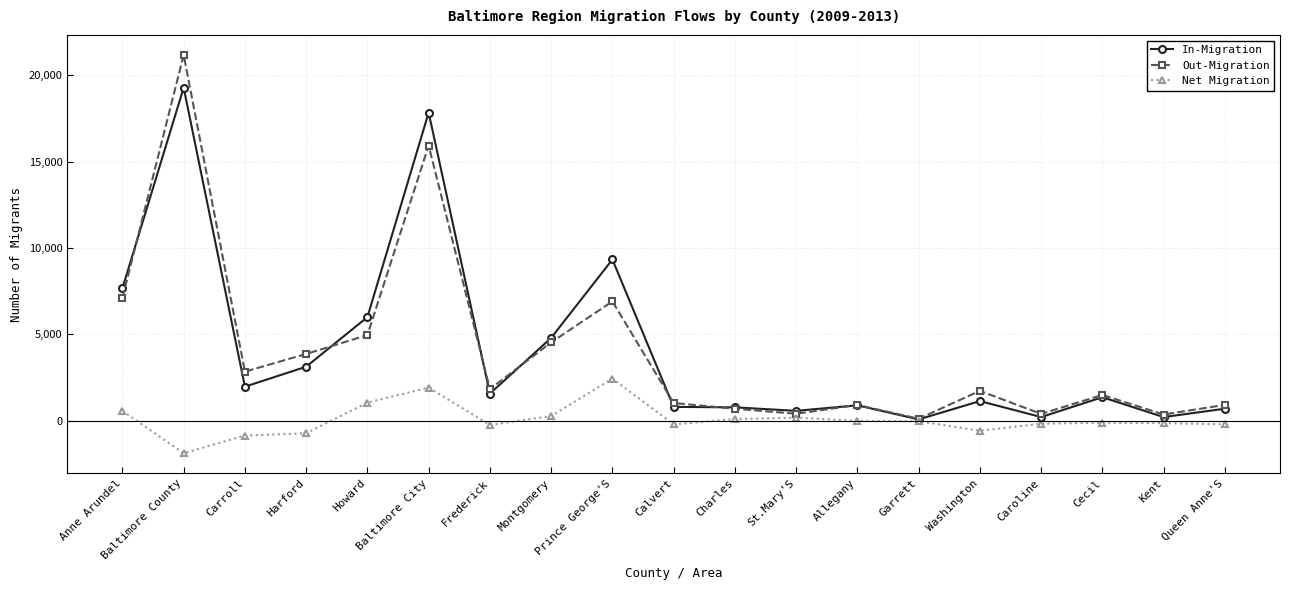

How many lines are shown in the chart?

3